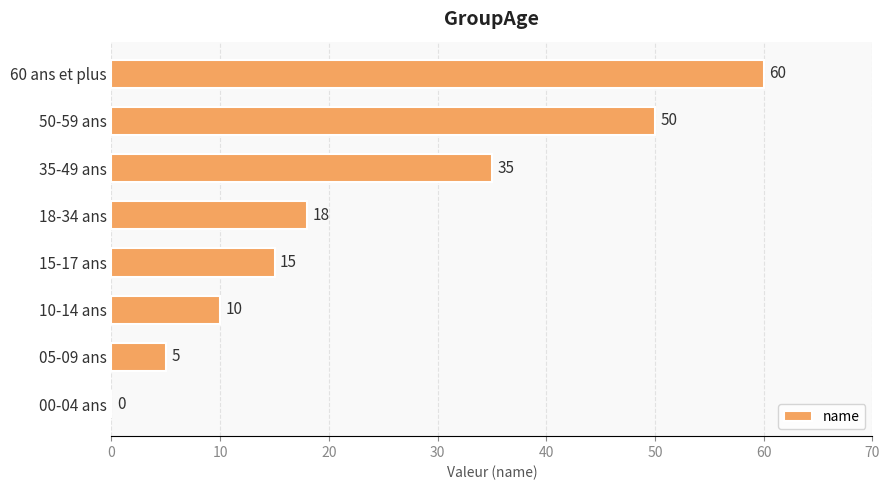

How many positive values are there?

7